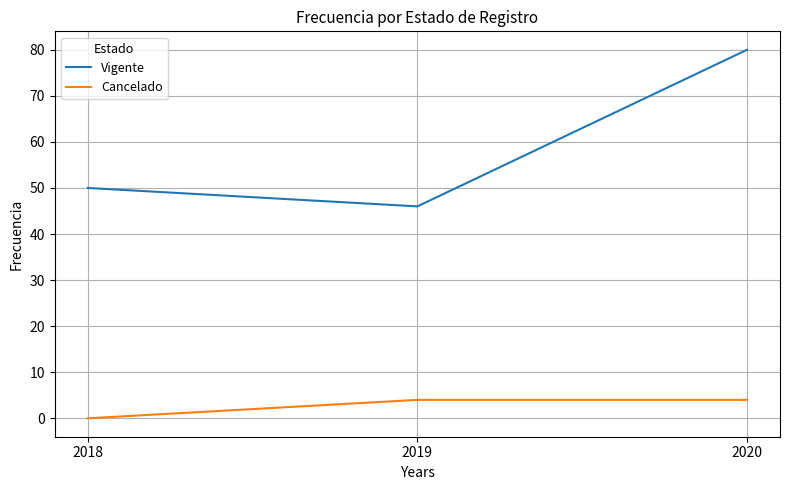

Is this an area chart (filled region under the line)?

No